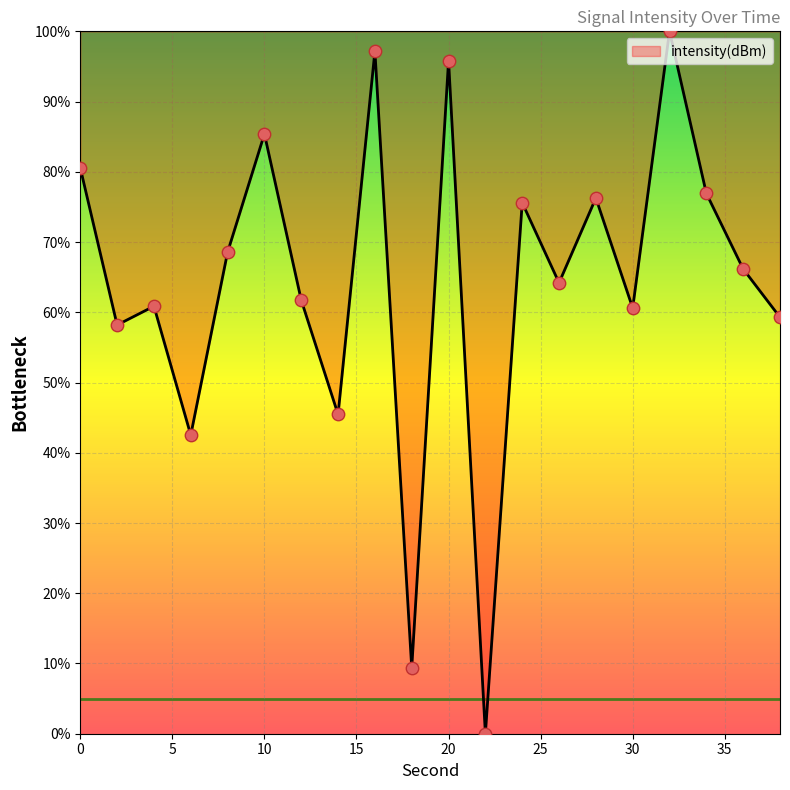

What is the greatest value displayed?

100.0